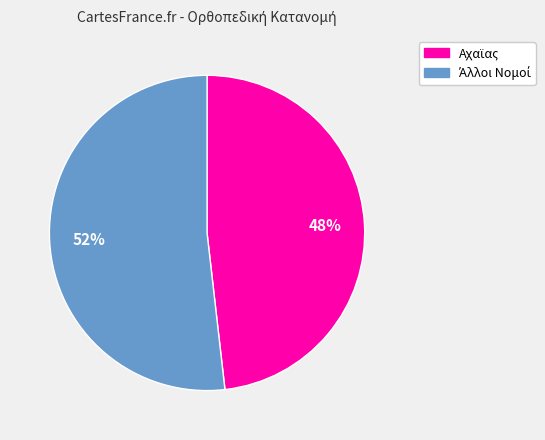

To the nearest percent, what is the difference between the largest and smallest slice percentages?

4%